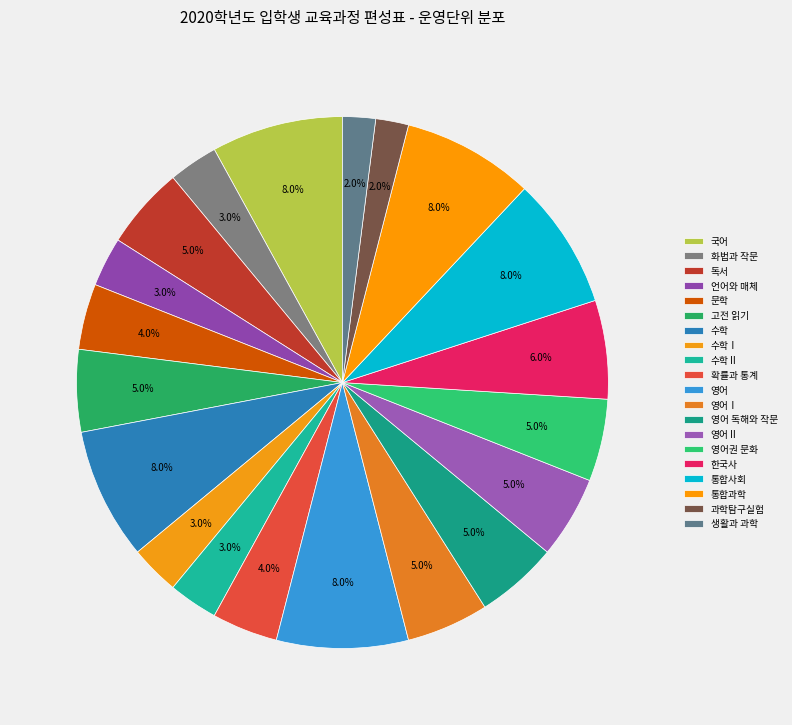

What is the ratio of the value at 영어Ⅱ to the value at 확률과 통계?

1.2